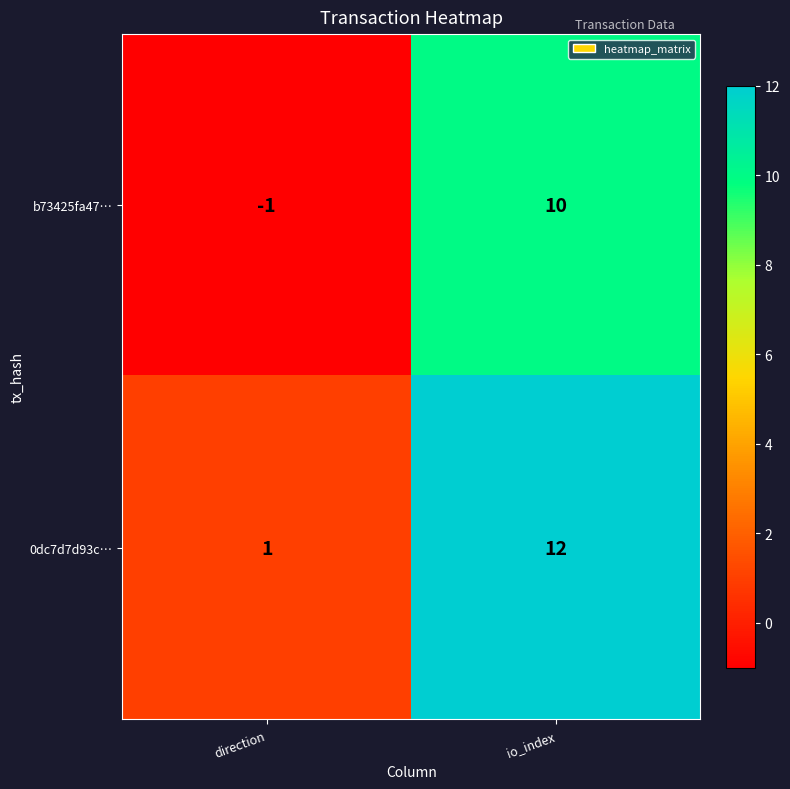

What is the sum of all b73425fa47… values?

9